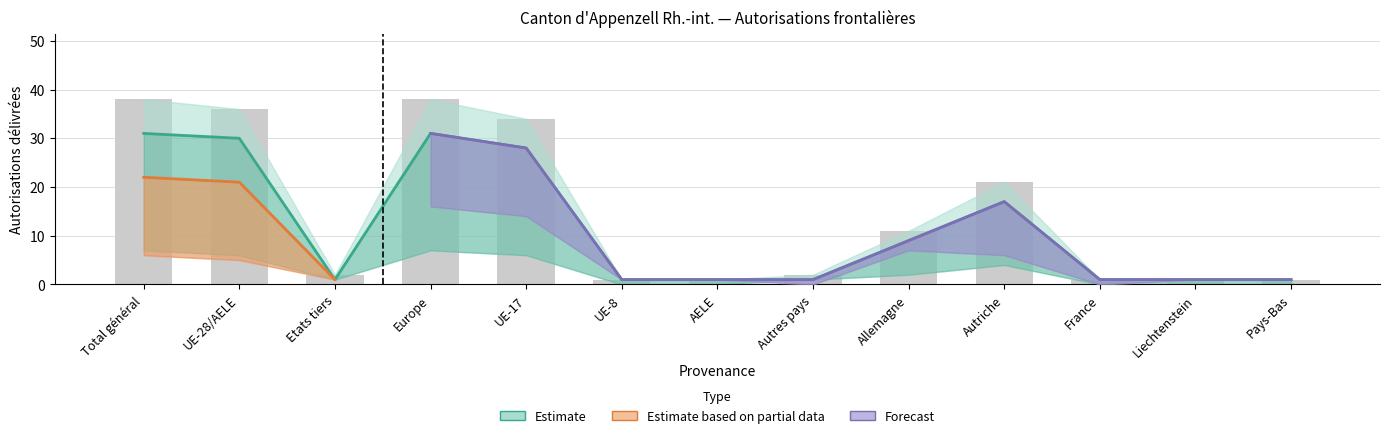

Are the bars horizontal?

No